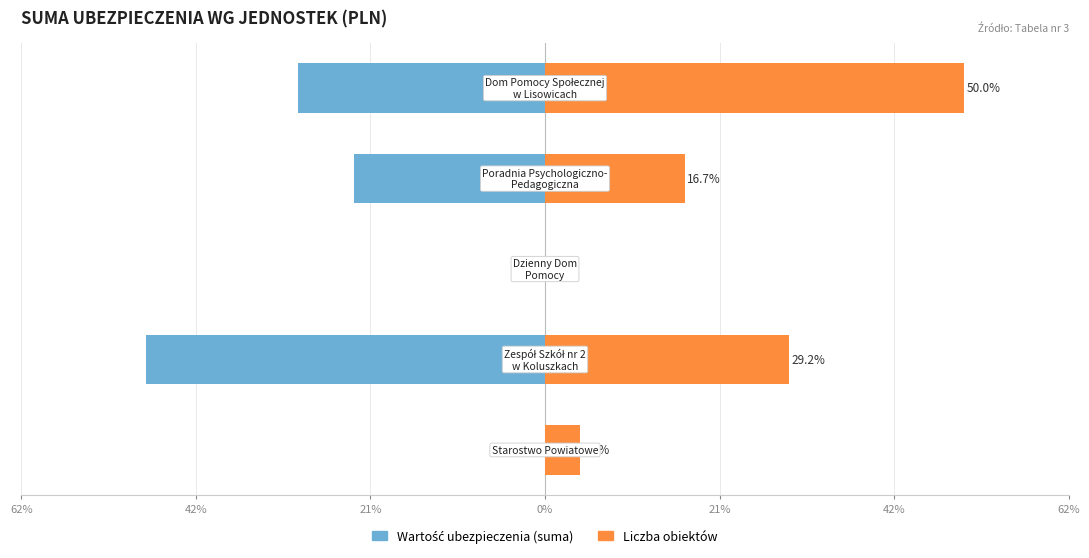

Reading left to right, list all the values displayed in this chart.

Wartość ubezpieczenia (suma): 0.0	-47.6	0.0	-22.9	-29.5
Liczba obiektów: 4.2	29.2	0.0	16.7	50.0